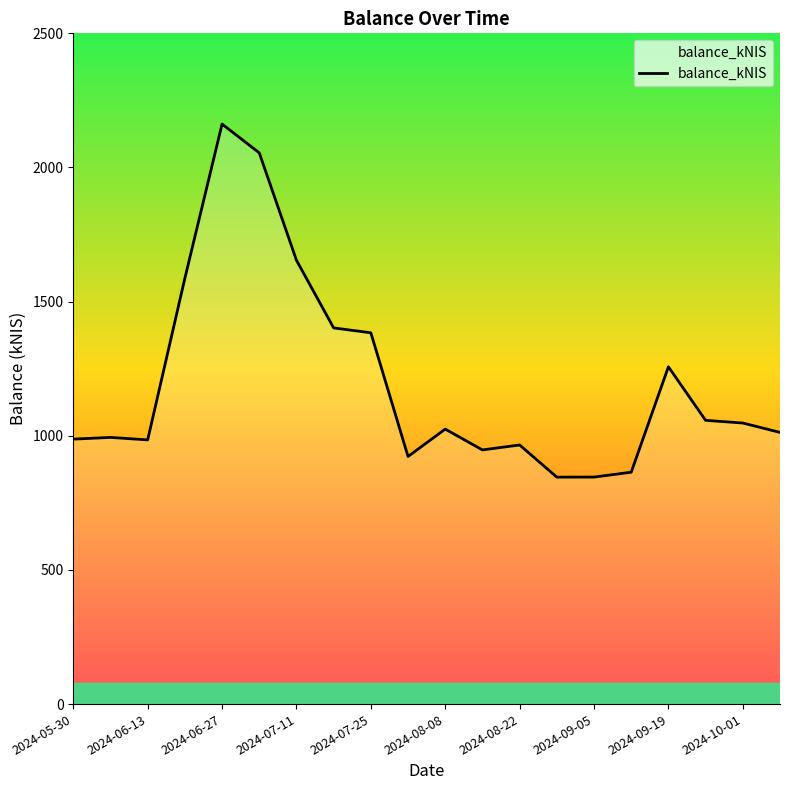

What is the maximum value shown in the chart?

2161.8